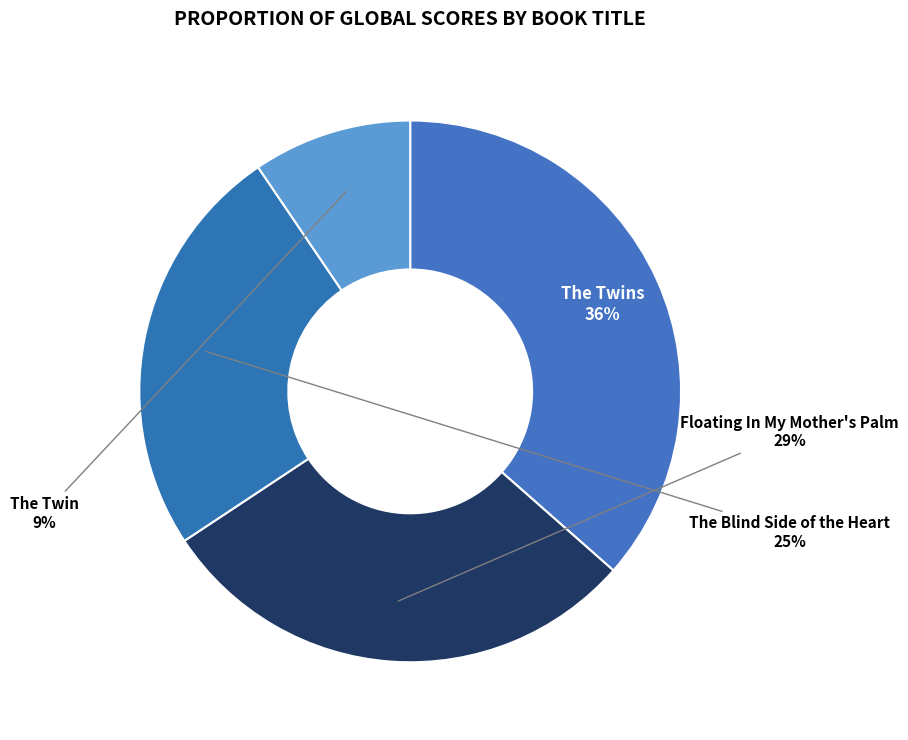

Combined, do The Twin and Floating In My Mother's Palm account for over 50%?

No